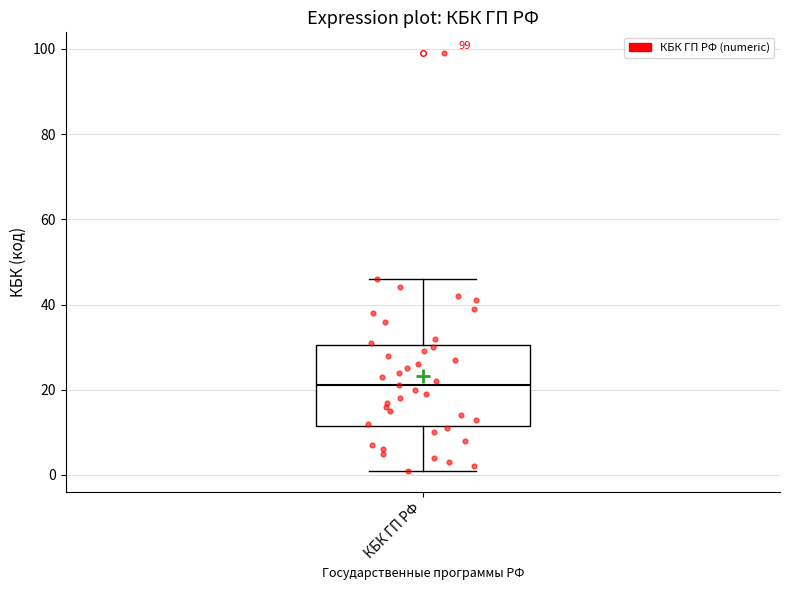

Read this box plot against the y-axis: the position of the median line, the range covered by the box, and the ends of both whiskers. The values are not printed on the chart, so give them approximately, as read against the axis.

median 22, box 12 to 30, whiskers 2 to 46